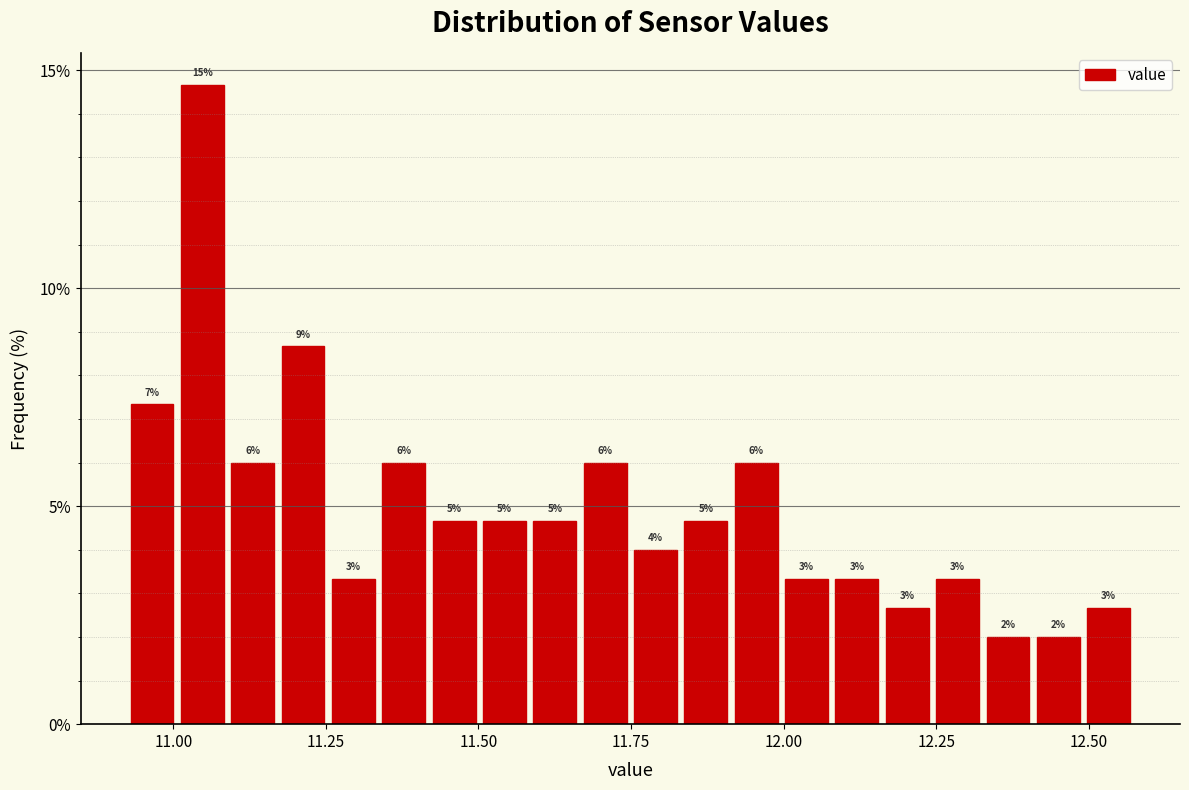

Around what value on the x-axis is the tallest bar? Give the approximate position of its centre, as read against the axis.

11.05